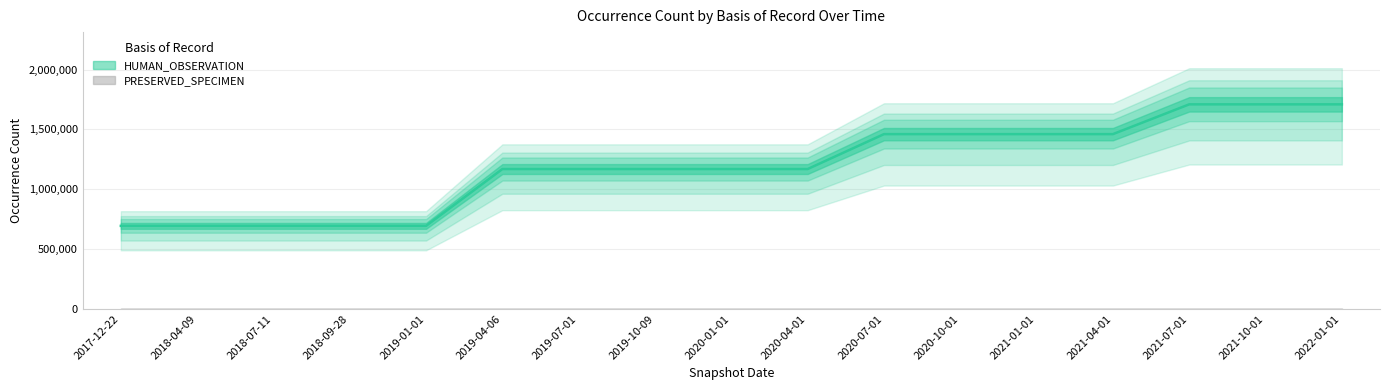

True or false: PRESERVED_SPECIMEN has more than 0 interior local peaks.

False